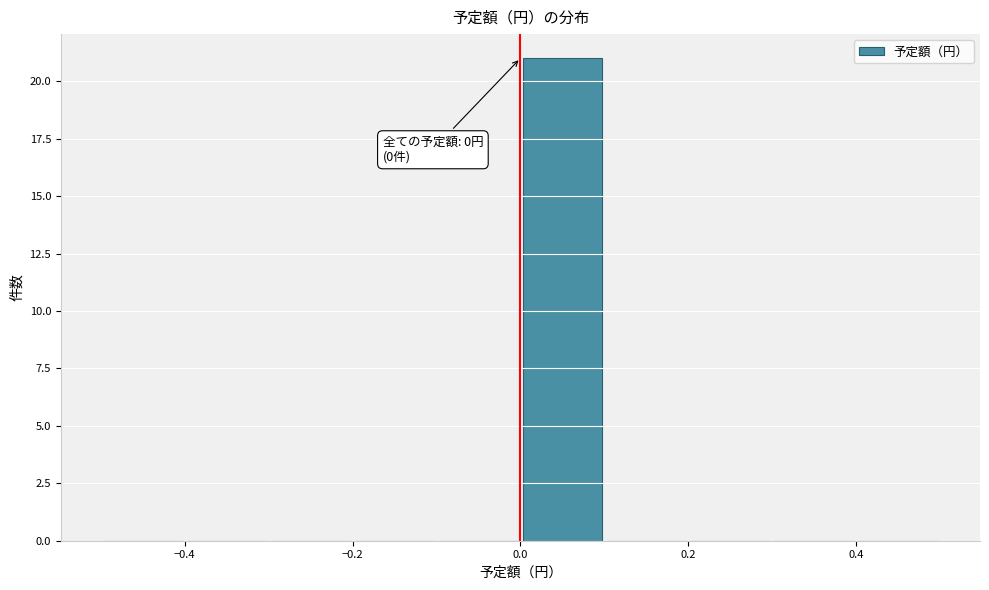

Over which range of the x-axis is the bar tallest?

0.0 to 0.1